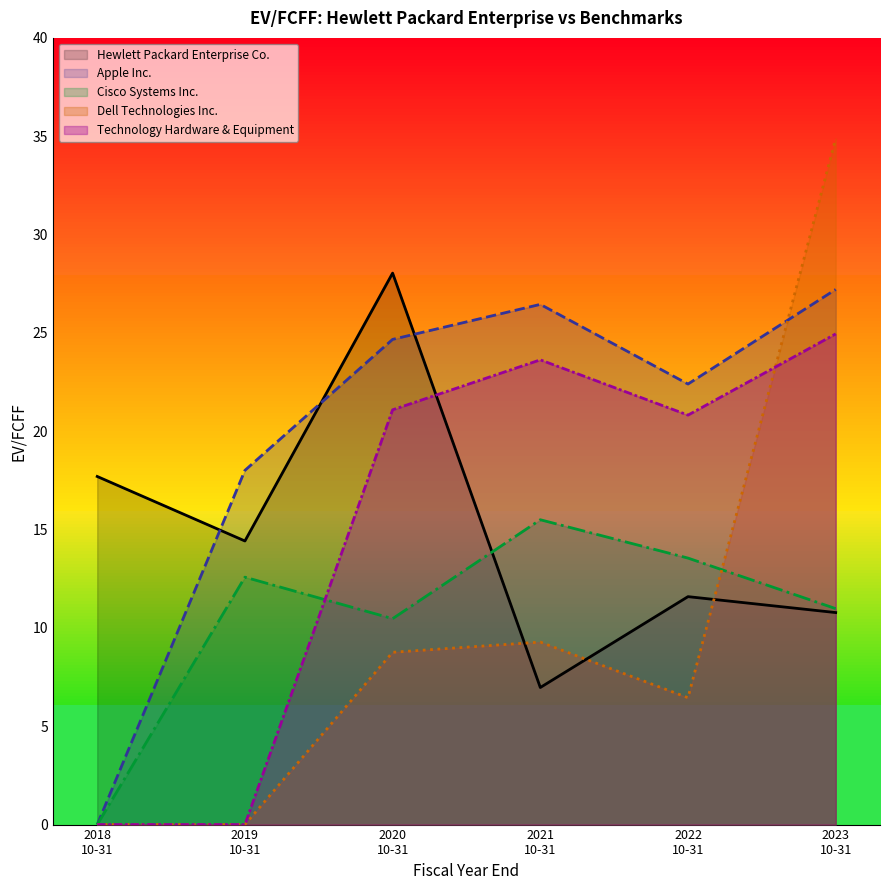

Which series has the largest total across all categories?

Apple Inc.